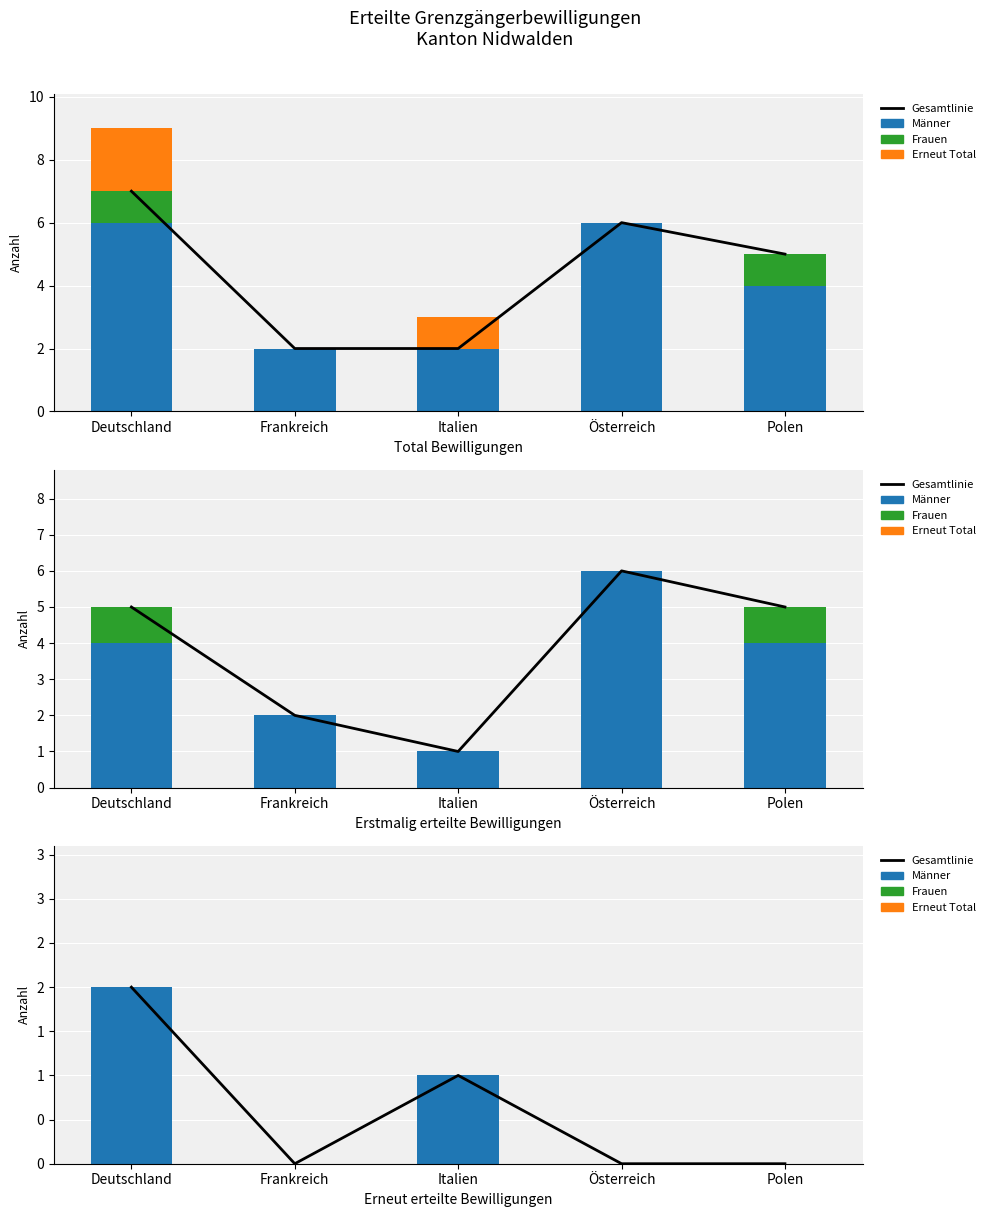

True or false: Männer has a value of 1 at Österreich.

False